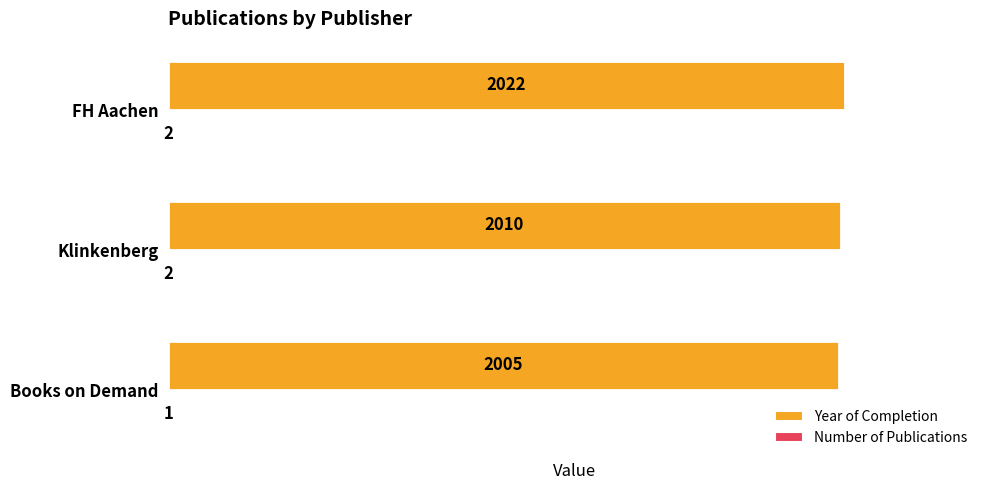

At which label is Year of Completion closest to 2013?

Klinkenberg